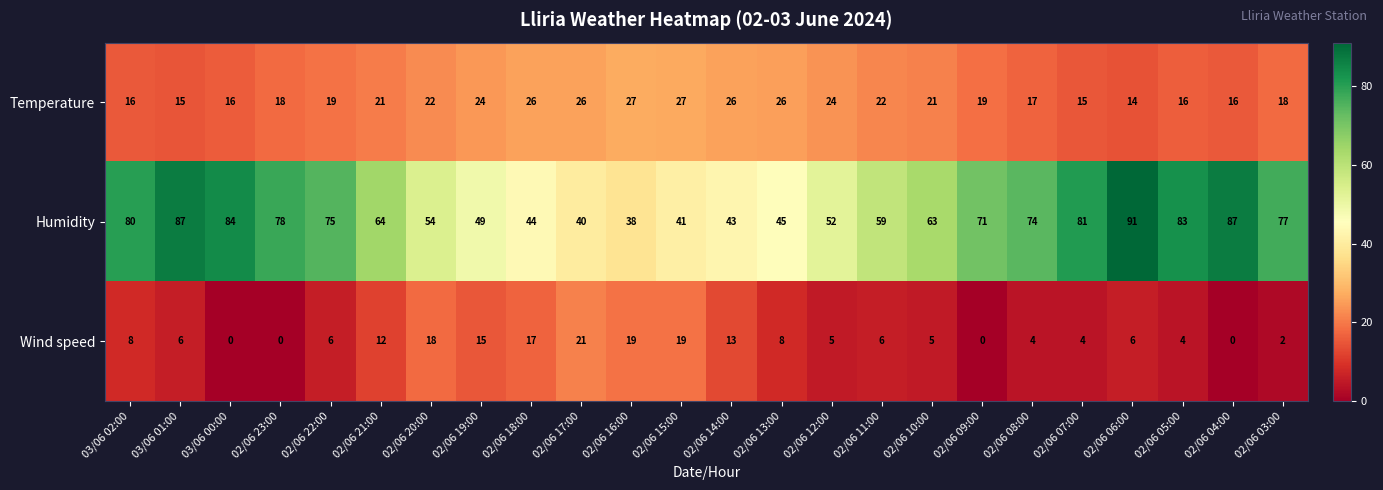

Which series changed the most between 03/06 01:00 and 03/06 00:00?

Wind speed